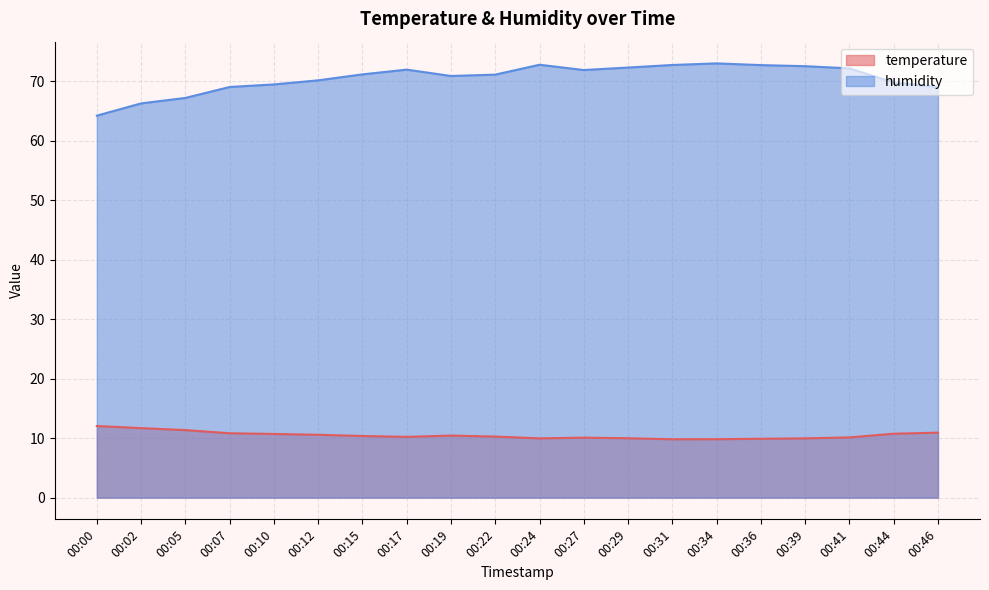

Reading left to right, transcribe all the data shown in this chart.

temperature: 00:00=12.1	00:02=11.7	00:05=11.4	00:07=10.8	00:10=10.7	00:12=10.6	00:15=10.4	00:17=10.2	00:19=10.4	00:22=10.3	00:24=10.0	00:27=10.1	00:29=10.0	00:31=9.8	00:34=9.8	00:36=9.9	00:39=10.0	00:41=10.1	00:44=10.8	00:46=10.9
humidity: 00:00=64.2	00:02=66.3	00:05=67.2	00:07=69.1	00:10=69.5	00:12=70.2	00:15=71.2	00:17=72.0	00:19=70.9	00:22=71.2	00:24=72.8	00:27=71.9	00:29=72.3	00:31=72.8	00:34=73.0	00:36=72.8	00:39=72.6	00:41=72.2	00:44=69.8	00:46=69.1